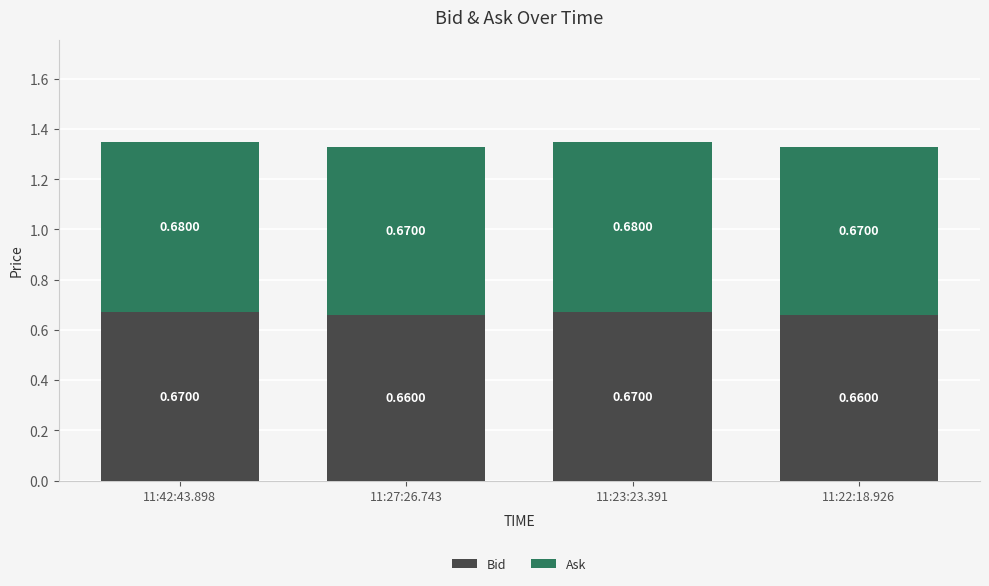

What is the sum of all Bid values?

2.7